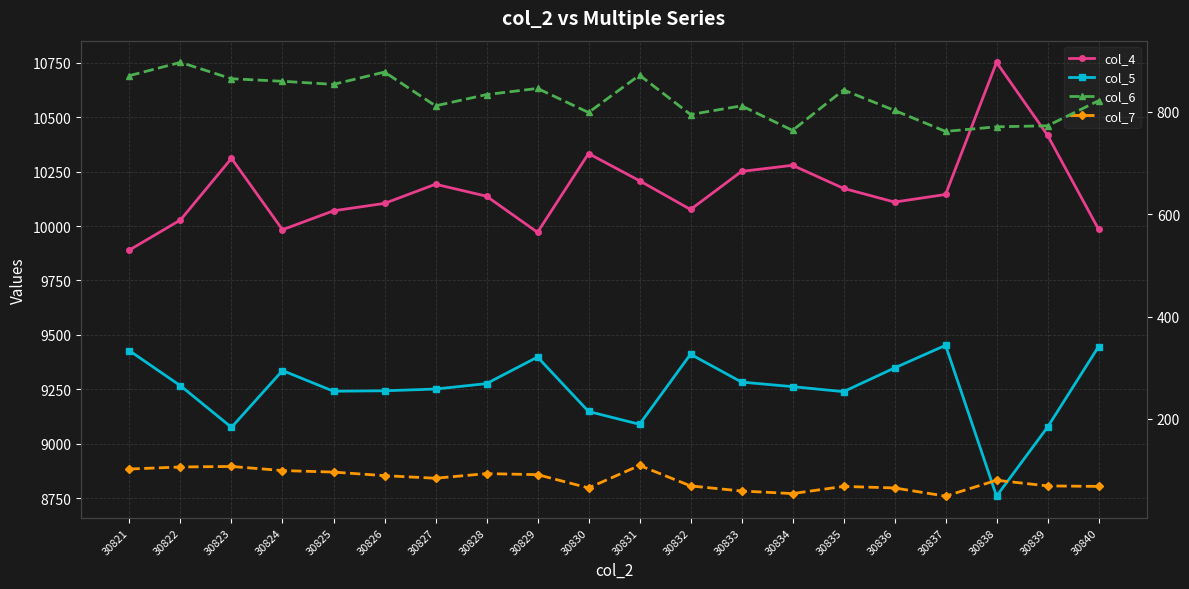

At 30840, list the series in order from largest to smallest.

col_4, col_5, col_6, col_7